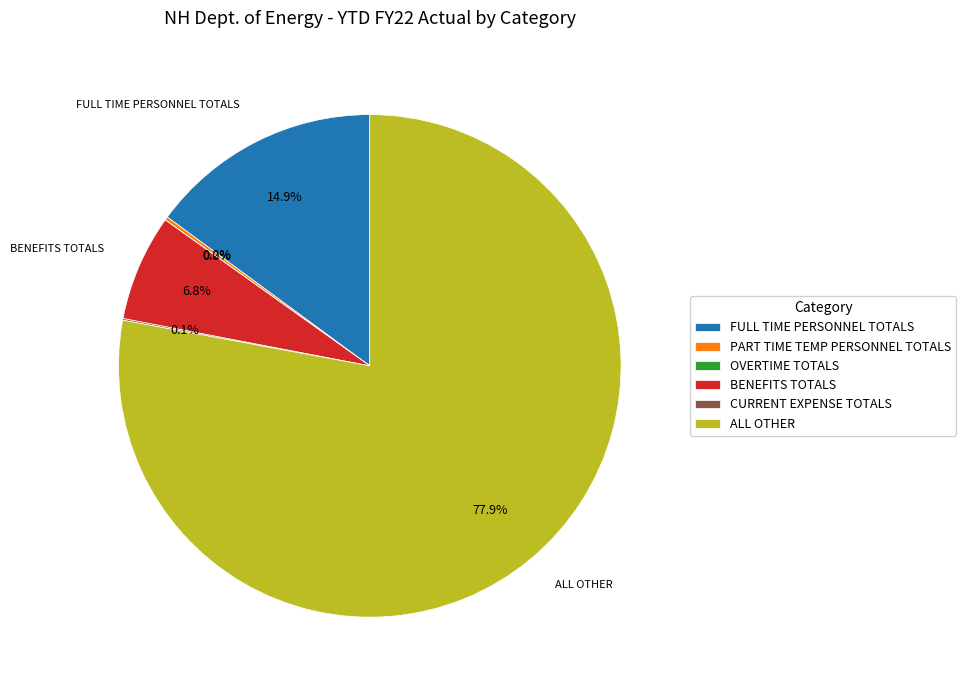

Does ALL OTHER represent more than half of the total?

Yes